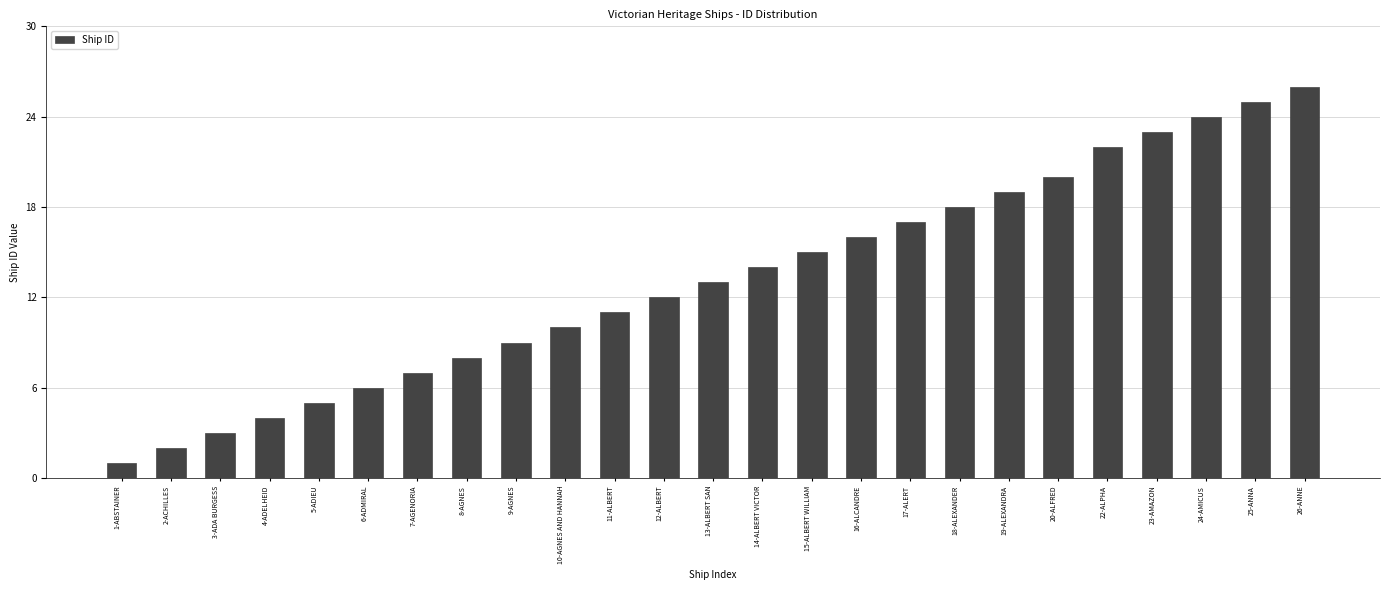

Reading left to right, transcribe all the data shown in this chart.

1	2	3	4	5	6	7	8	9	10	11	12	13	14	15	16	17	18	19	20	22	23	24	25	26